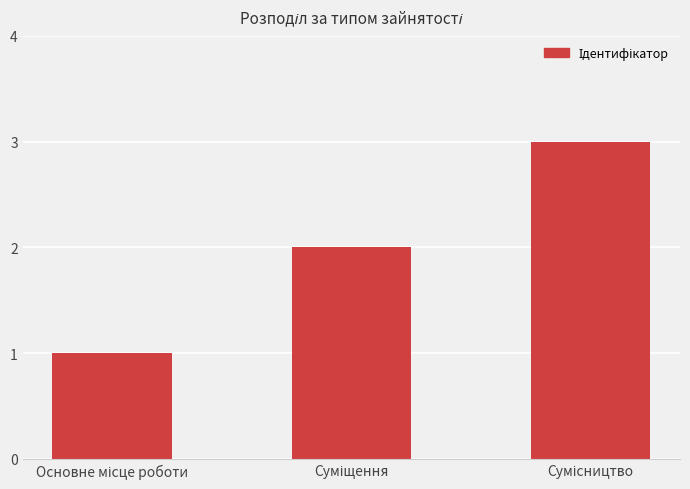

How many bars are there in total?

3